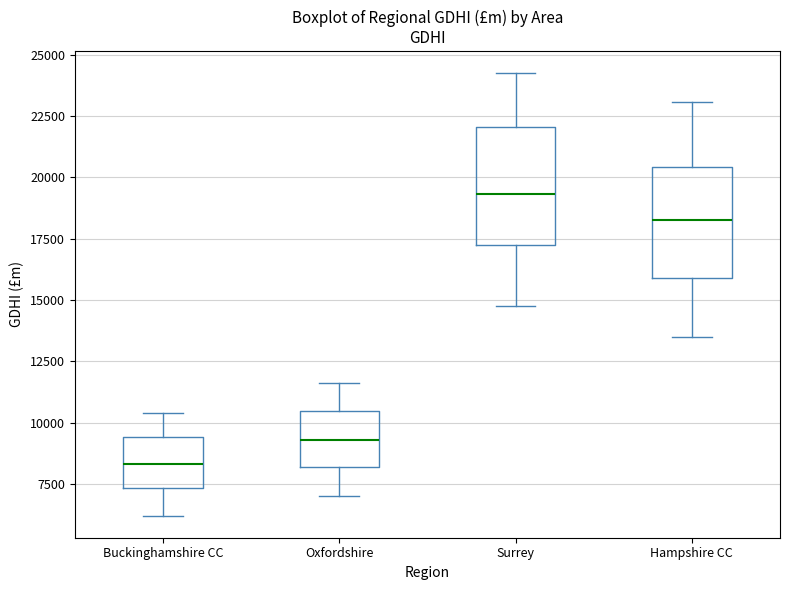

Where does the median line of the box for Oxfordshire sit on the y-axis? The values are not printed on the chart, so give them approximately, as read against the axis.

9500